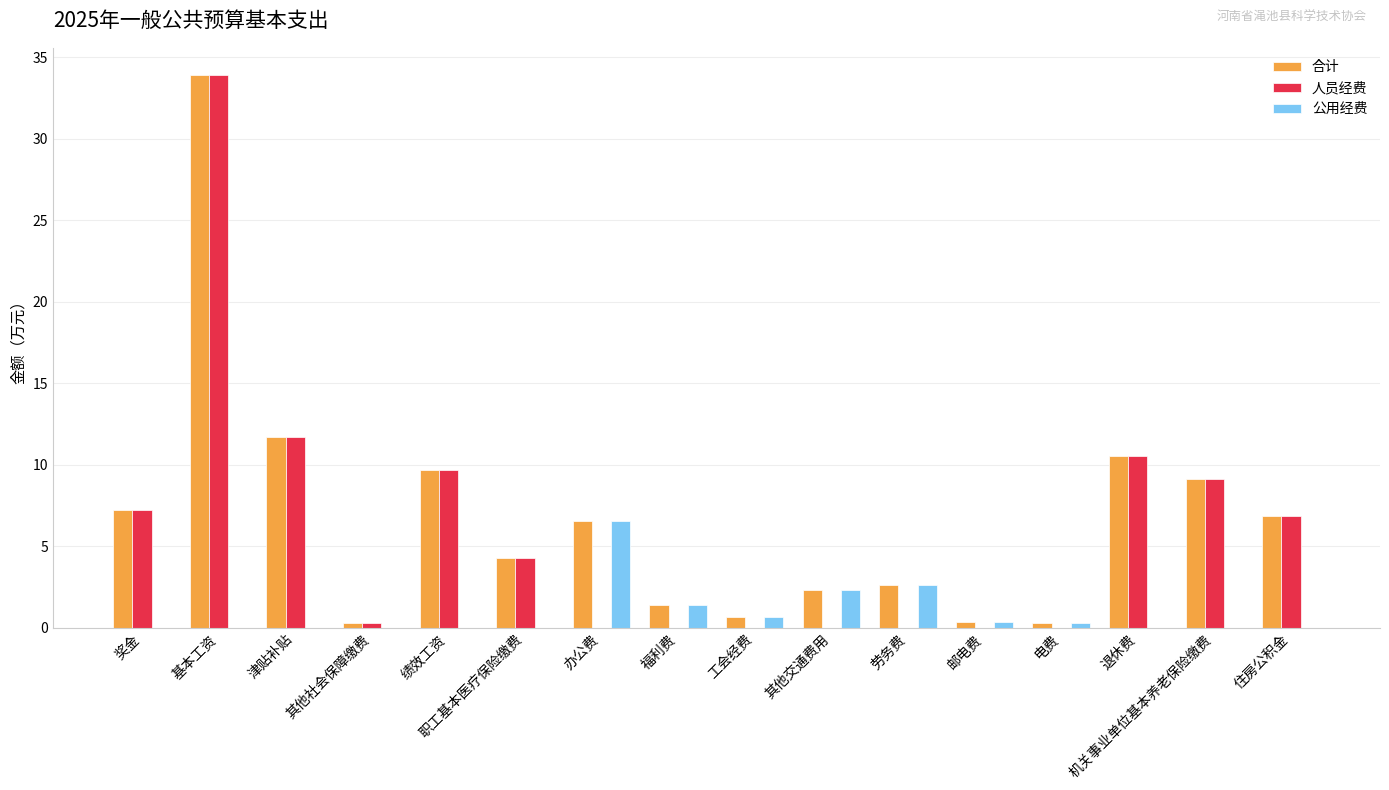

The value of 人员经费 at 福利费 is 20.3. True or false?

False